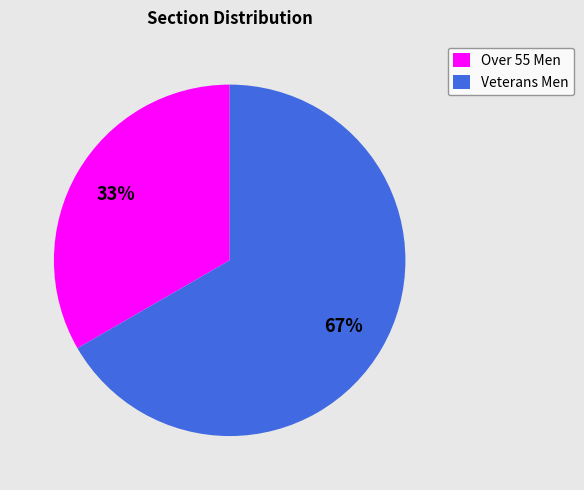

True or false: Veterans Men accounts for 67% of the total.

True